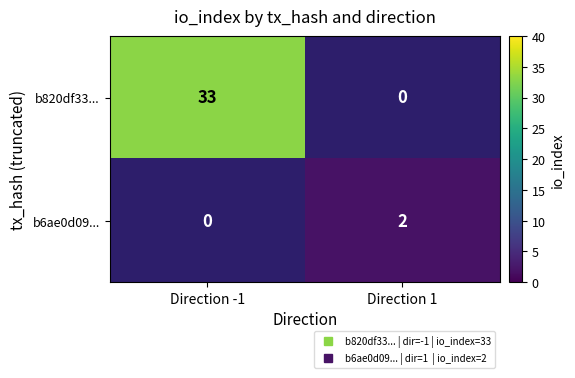

Is it true that b820df33... equals 0 at Direction 1?

True